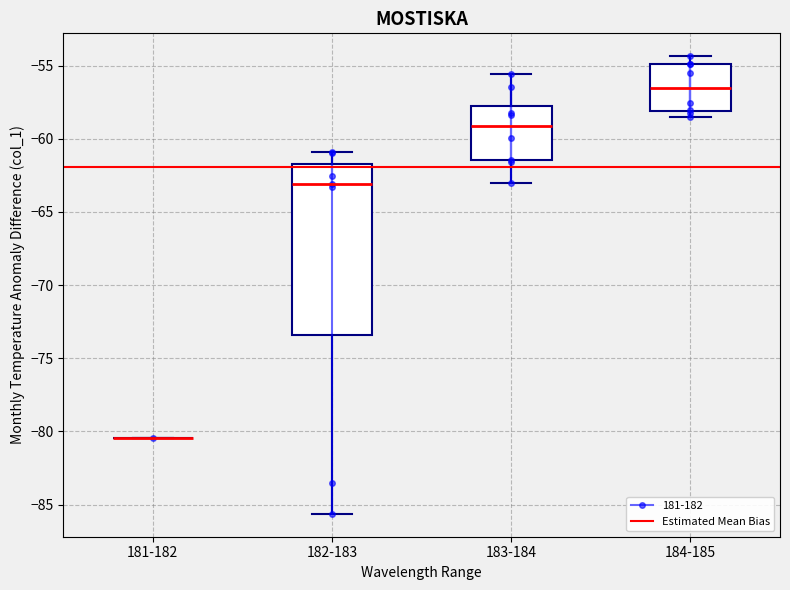

Reading left to right, read every box against the y-axis: the position of its median line, the range the box covers, and the ends of its whiskers. The values are not printed on the chart, so give them approximately, as read against the axis.

181-182: box collapsed to a line at -80.5, whiskers -80.5 to -80.5
182-183: median -63.0, box -73.5 to -61.5, whiskers -85.5 to -61.0
183-184: median -59.0, box -61.5 to -58.0, whiskers -63.0 to -55.5
184-185: median -56.5, box -58.0 to -55.0, whiskers -58.5 to -54.5